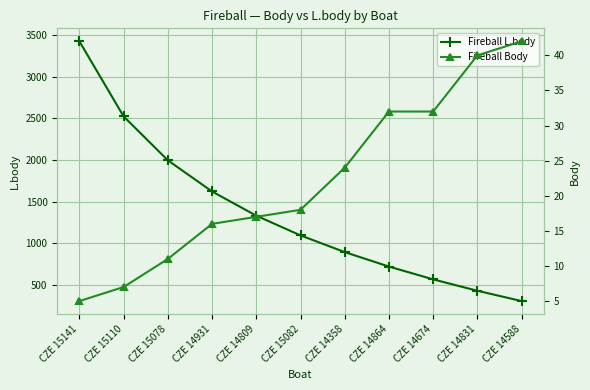

True or false: Fireball L.body and Fireball Body cross at least once.

False